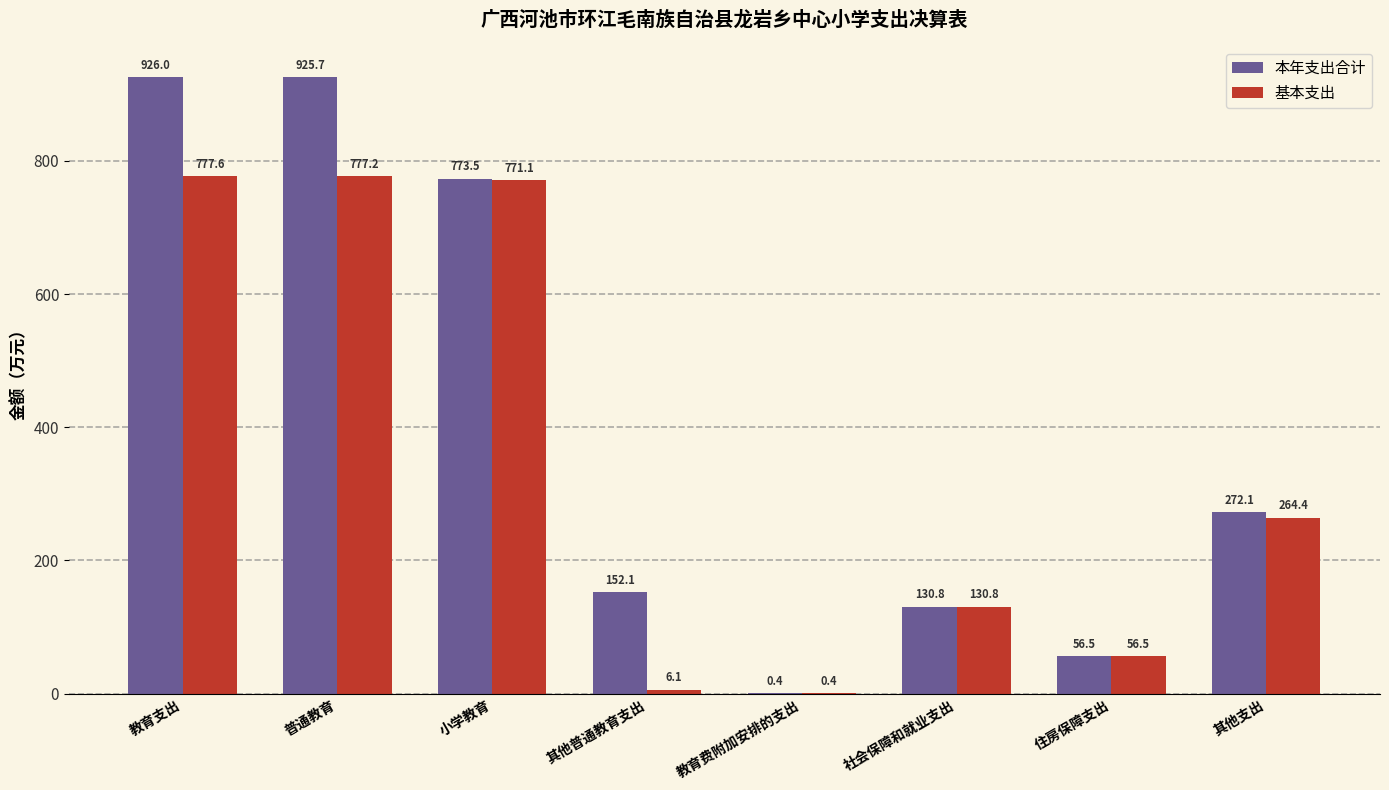

Are the bars horizontal?

No